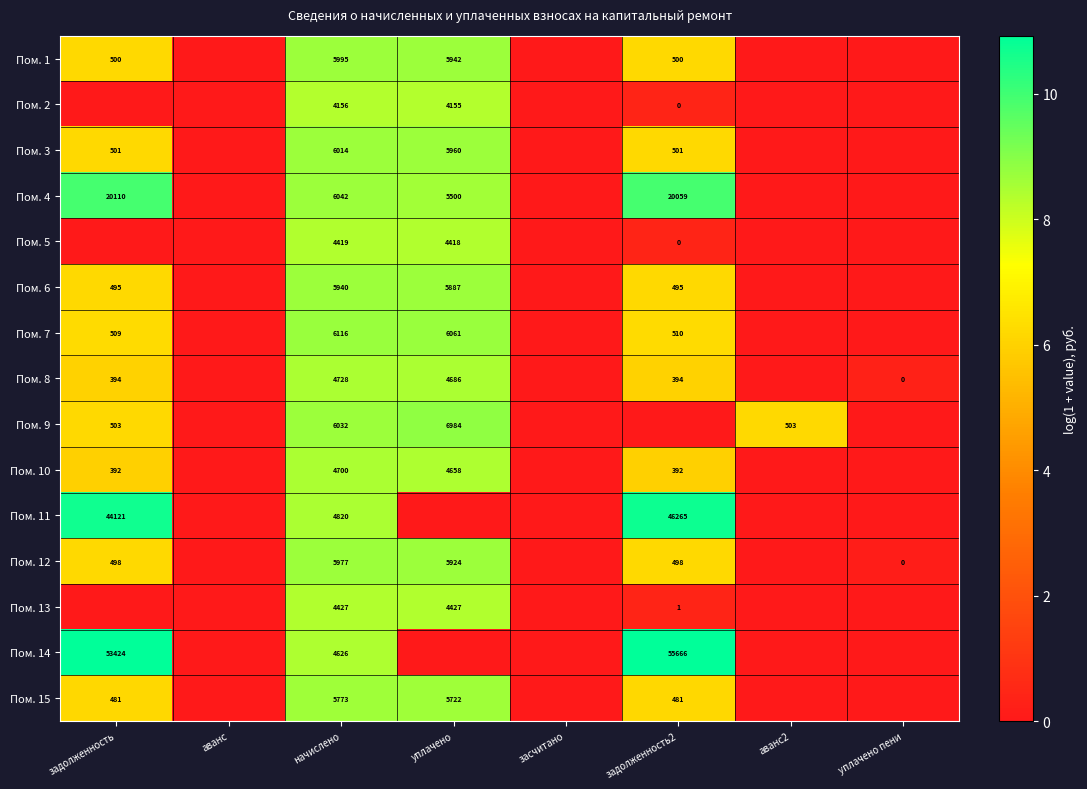

At which category is the sum across all series the highest?

начислено